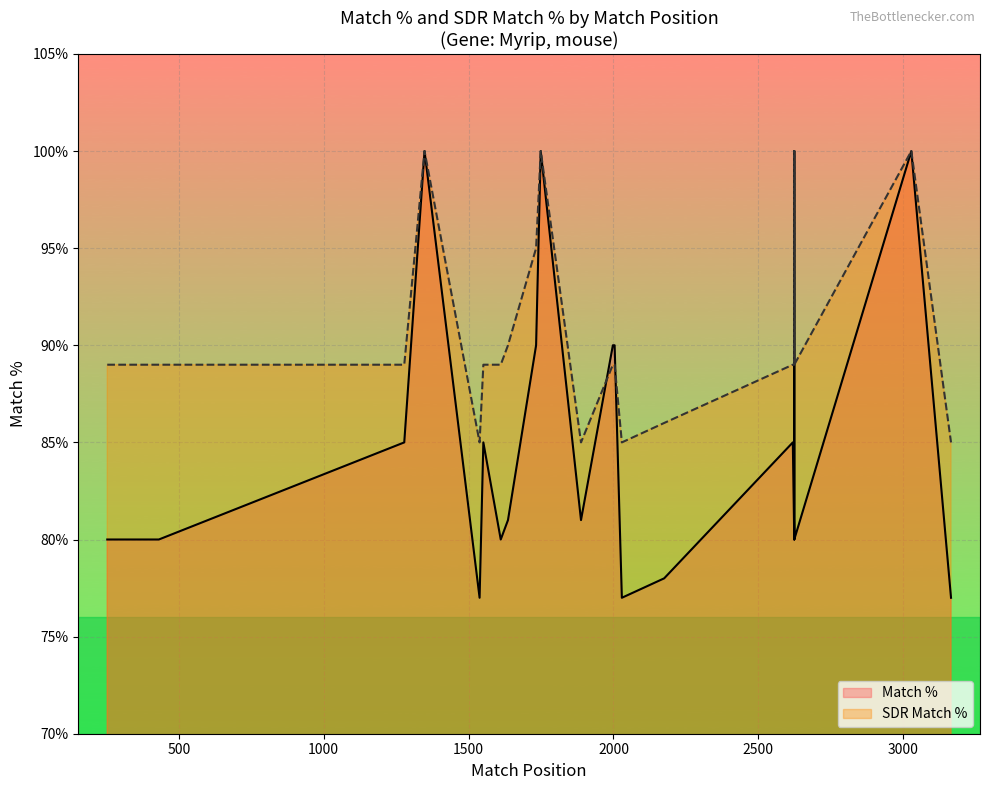

What is the minimum value for Match %?

77